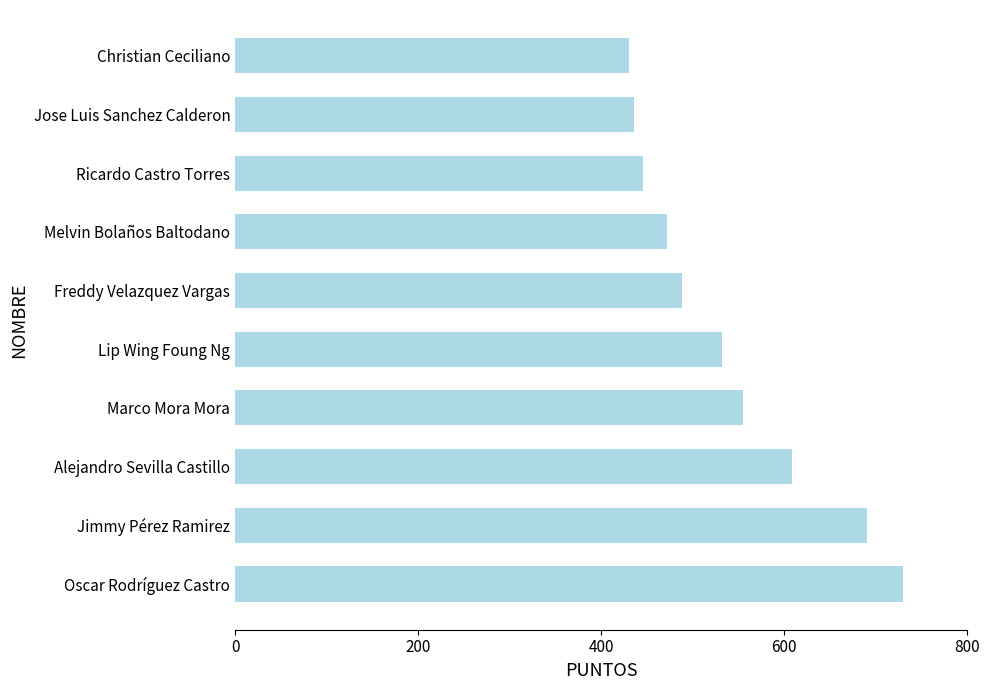

Reading top to bottom, what are all the values shown in this chart?

430	436	446	472	488	532	555	609	690	730